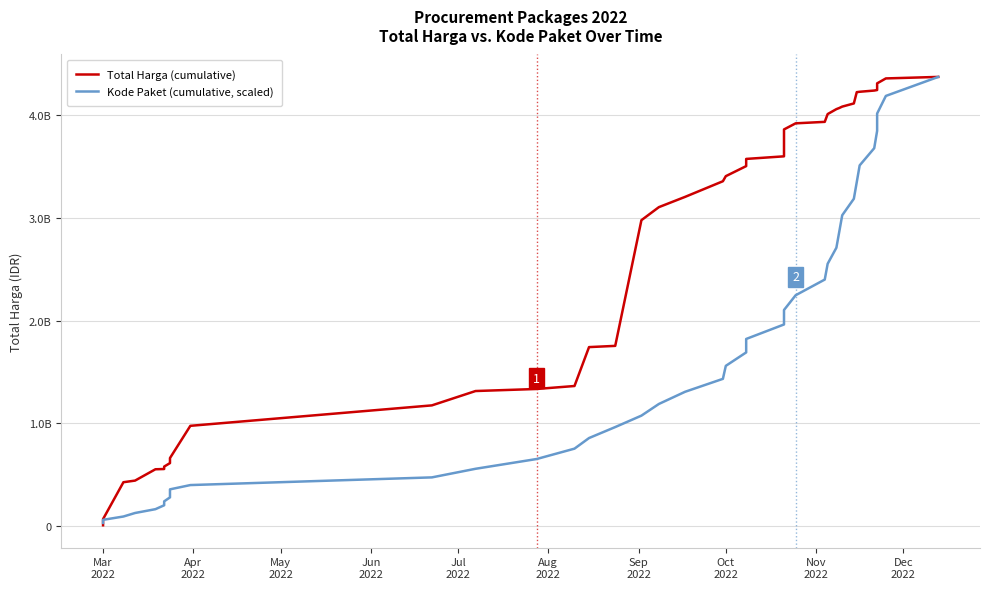

True or false: Kode Paket (cumulative, scaled) has more than 1 points higher than both neighbors.

False